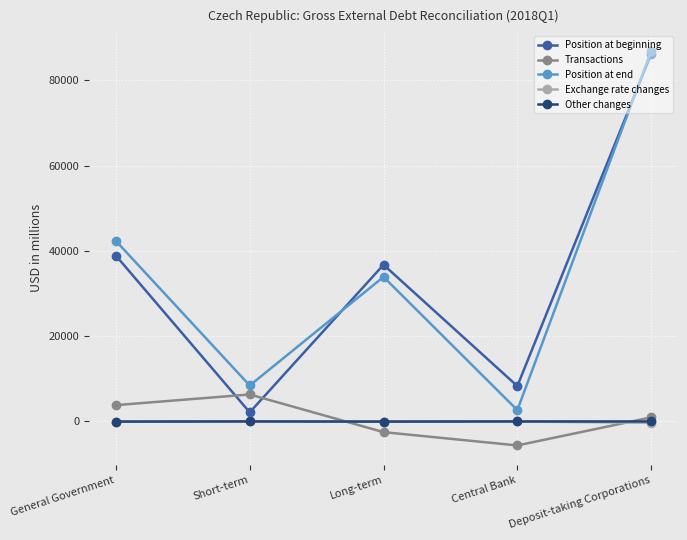

What is the difference between the Other changes values at General Government and Deposit-taking Corporations?

28